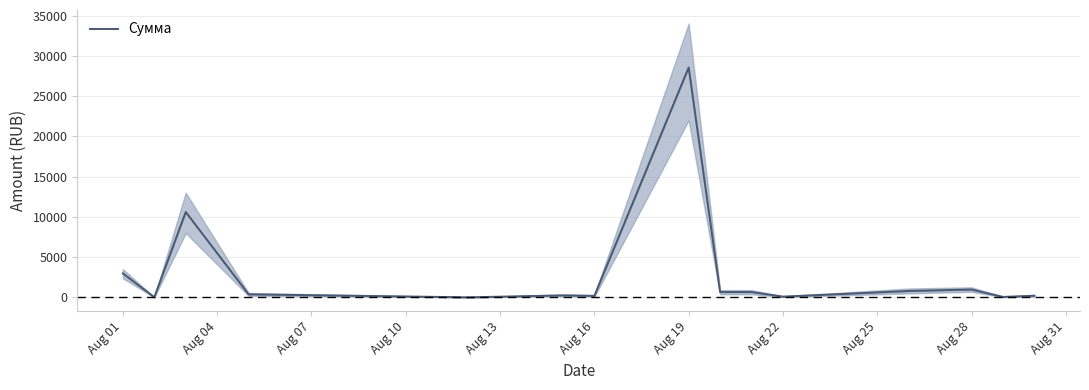

Where does the data first go above 380?

Aug 01